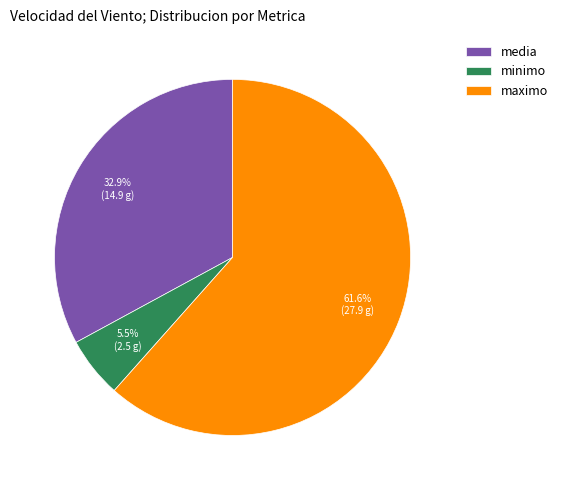

To the nearest percent, what is the average slice percentage?

33%